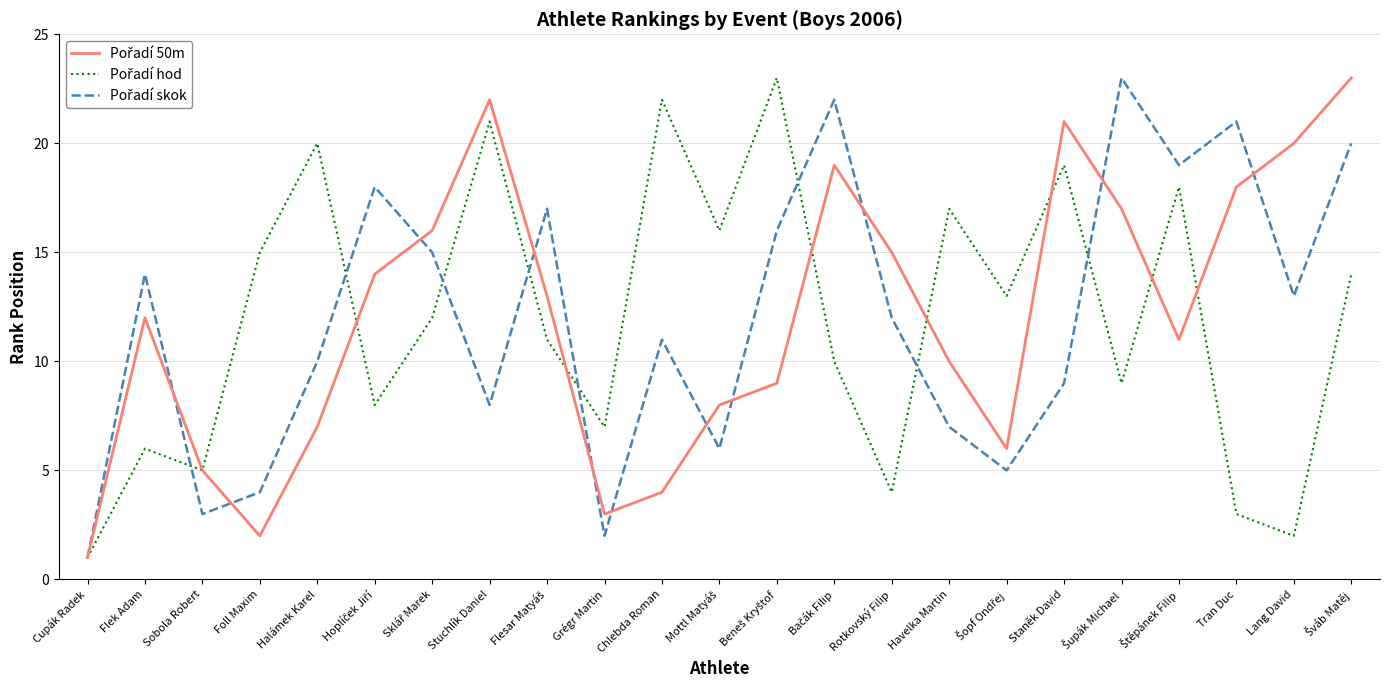

At which category does the chart reach its minimum across all series?

Cupák Radek